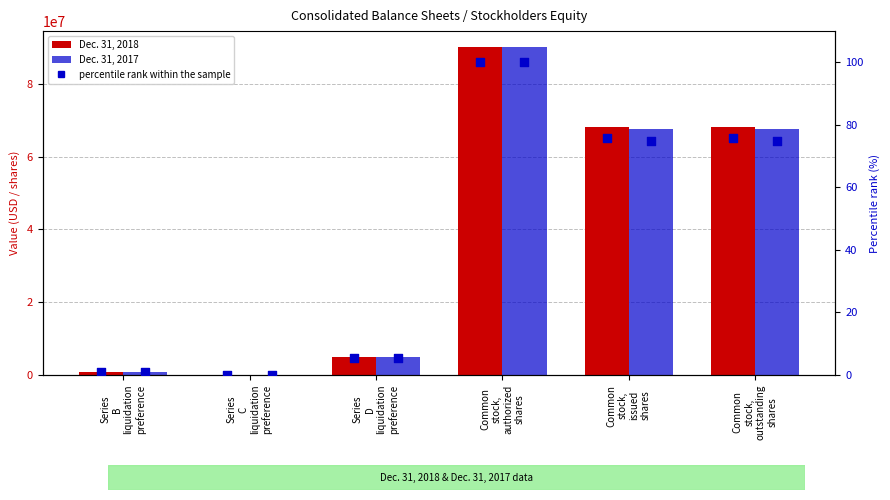

Which series has the largest Y range (max minus min)?

Dec. 31, 2018